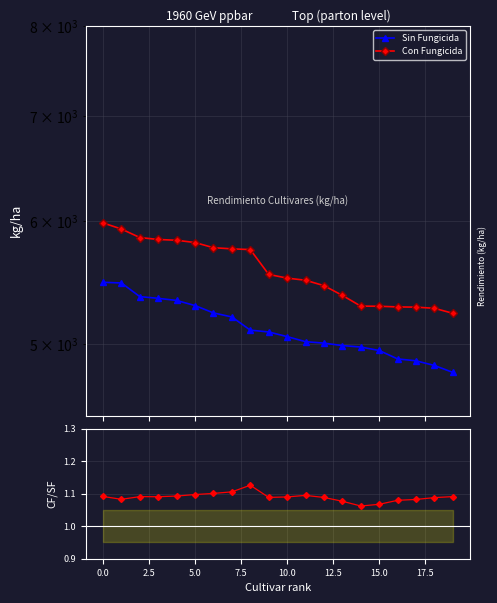

Is it true that Con Fungicida equals 8552.6 at 2.5?

False